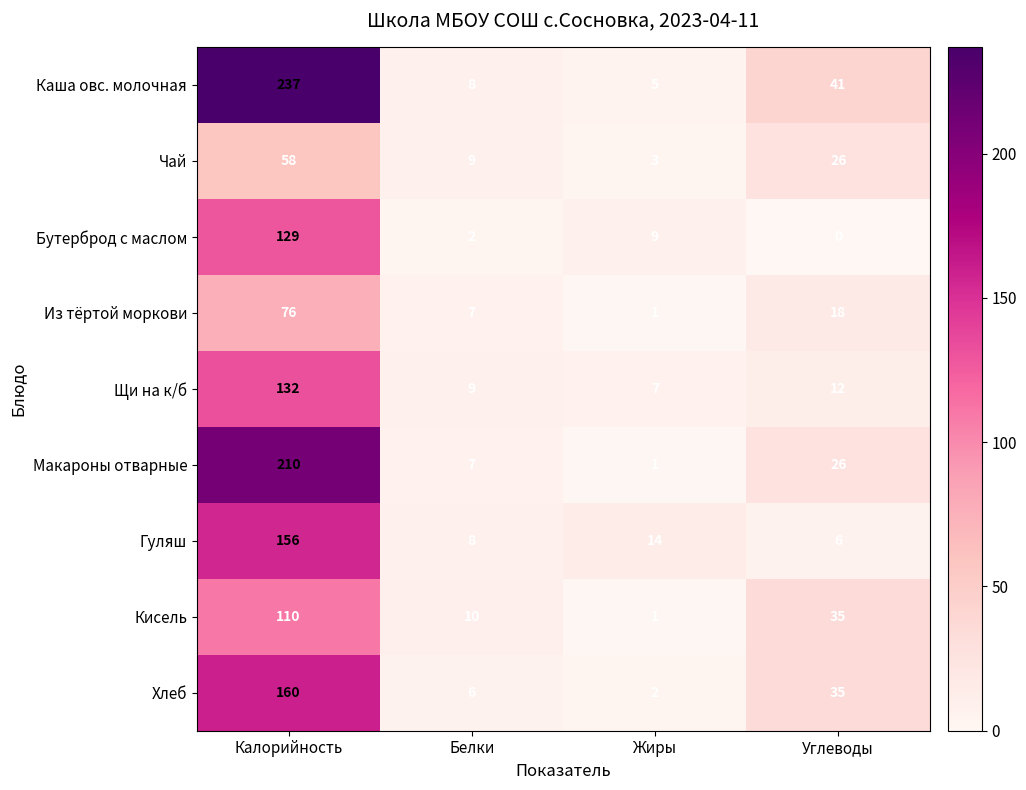

The Хлеб series shows 6 at Белки. True or false?

True